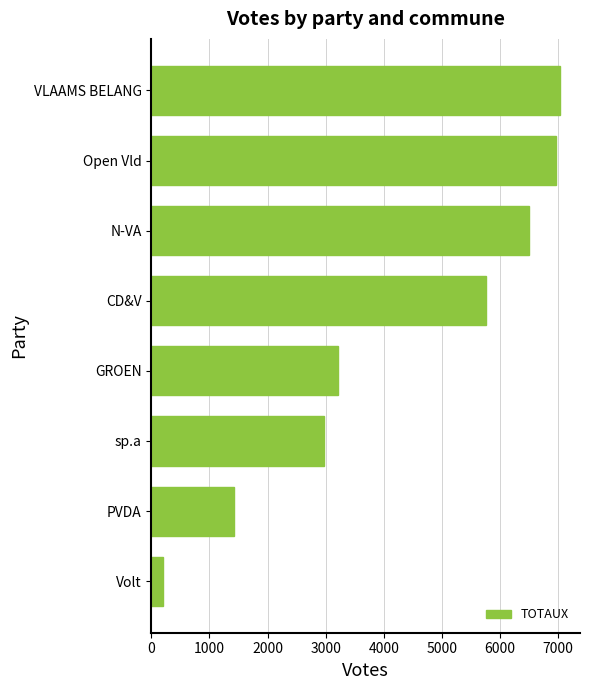

What is the difference between the second highest and minimum values?

6743